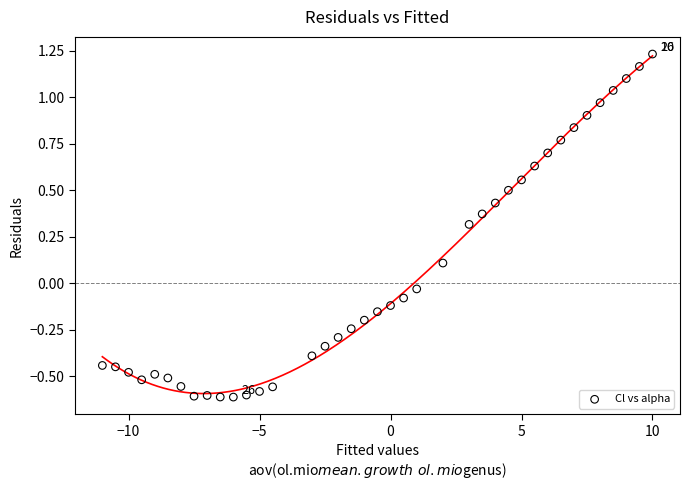

What is the range of X values (max minus min)?

21.0